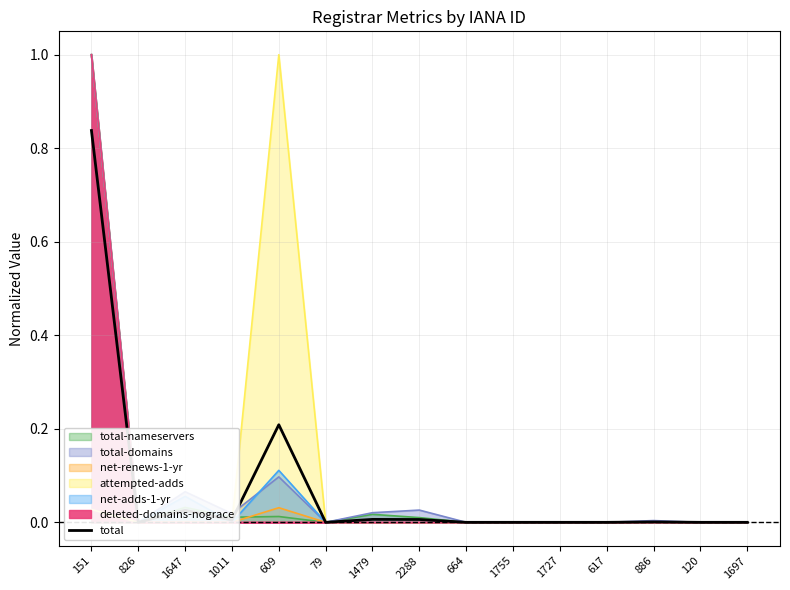

Count the number of categories in the chart.

15